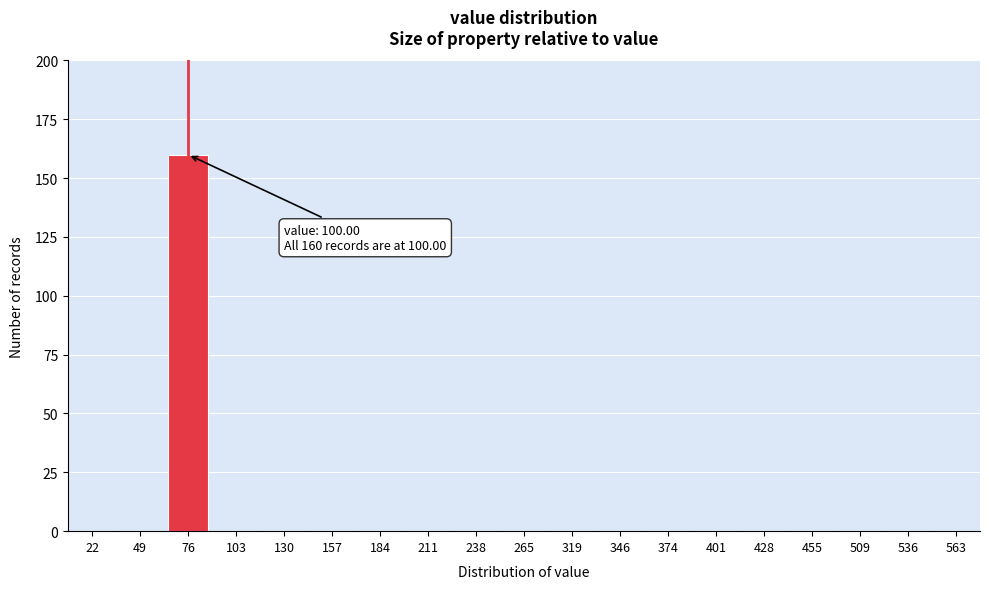

Reading left to right, transcribe all the data shown in this chart.

22=0	49=0	76=160	103=0	130=0	157=0	184=0	211=0	238=0	265=0	319=0	346=0	374=0	401=0	428=0	455=0	509=0	536=0	563=0